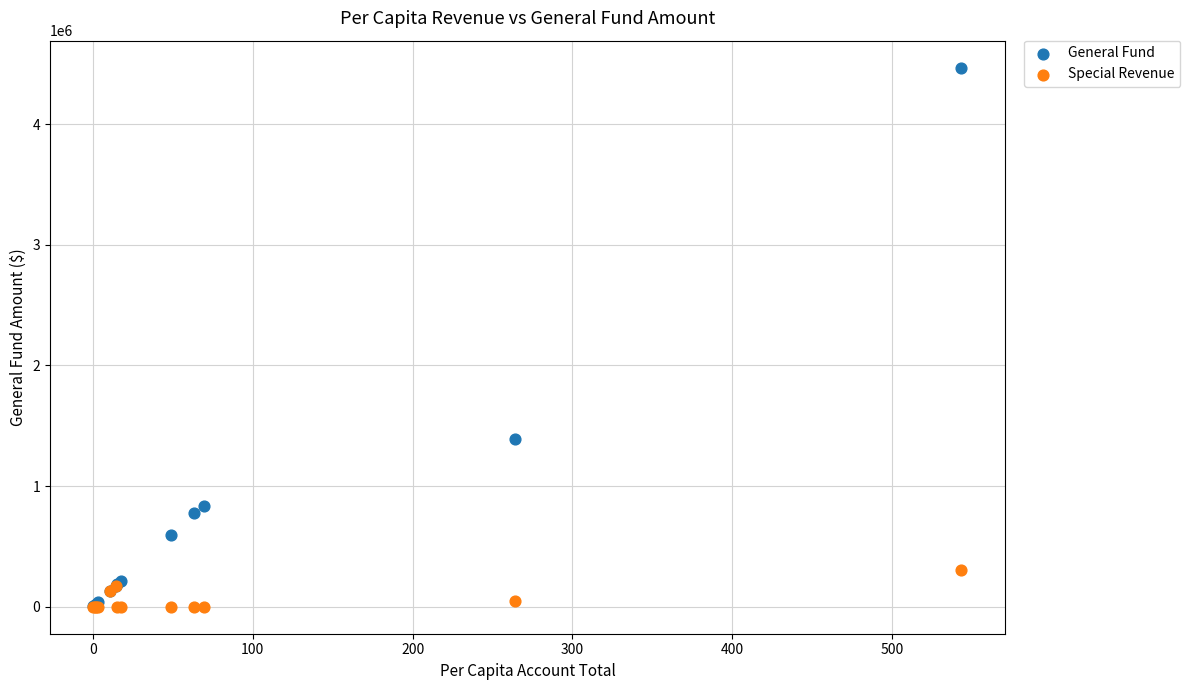

In the General Fund series, what Y value is closest to 2235540?

1389340